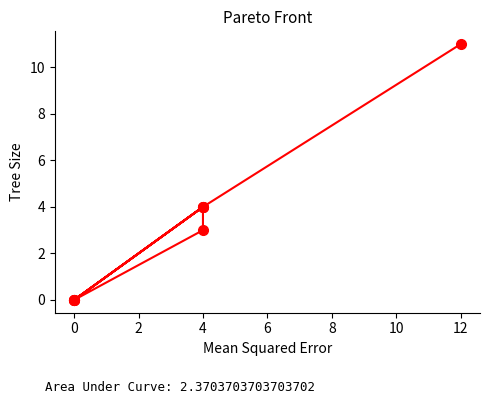

At which category does the data reach its first local valley?

2